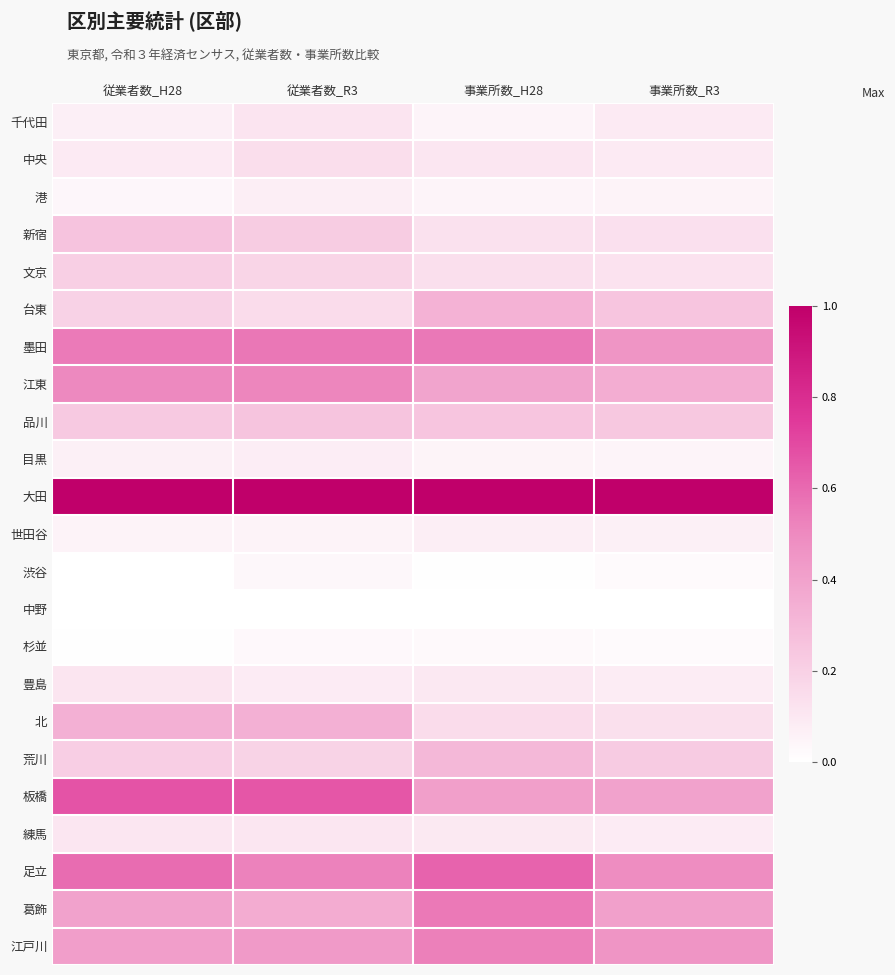

Reading left to right, list all the values displayed in this chart.

千代田: 従業者数_H28=0.1	従業者数_R3=0.1	事業所数_H28=0.0	事業所数_R3=0.1
中央: 従業者数_H28=0.1	従業者数_R3=0.1	事業所数_H28=0.1	事業所数_R3=0.1
港: 従業者数_H28=0.0	従業者数_R3=0.1	事業所数_H28=0.0	事業所数_R3=0.1
新宿: 従業者数_H28=0.3	従業者数_R3=0.2	事業所数_H28=0.1	事業所数_R3=0.1
文京: 従業者数_H28=0.2	従業者数_R3=0.2	事業所数_H28=0.1	事業所数_R3=0.1
台東: 従業者数_H28=0.2	従業者数_R3=0.2	事業所数_H28=0.3	事業所数_R3=0.2
墨田: 従業者数_H28=0.5	従業者数_R3=0.6	事業所数_H28=0.6	事業所数_R3=0.5
江東: 従業者数_H28=0.5	従業者数_R3=0.5	事業所数_H28=0.4	事業所数_R3=0.4
品川: 従業者数_H28=0.2	従業者数_R3=0.3	事業所数_H28=0.2	事業所数_R3=0.2
目黒: 従業者数_H28=0.1	従業者数_R3=0.1	事業所数_H28=0.0	事業所数_R3=0.0
大田: 従業者数_H28=1.0	従業者数_R3=1.0	事業所数_H28=1.0	事業所数_R3=1.0
世田谷: 従業者数_H28=0.1	従業者数_R3=0.1	事業所数_H28=0.1	事業所数_R3=0.1
渋谷: 従業者数_H28=0.0	従業者数_R3=0.0	事業所数_H28=0.0	事業所数_R3=0.0
中野: 従業者数_H28=0.0	従業者数_R3=0.0	事業所数_H28=0.0	事業所数_R3=0.0
杉並: 従業者数_H28=0.0	従業者数_R3=0.0	事業所数_H28=0.0	事業所数_R3=0.0
豊島: 従業者数_H28=0.1	従業者数_R3=0.1	事業所数_H28=0.1	事業所数_R3=0.1
北: 従業者数_H28=0.3	従業者数_R3=0.3	事業所数_H28=0.1	事業所数_R3=0.1
荒川: 従業者数_H28=0.2	従業者数_R3=0.2	事業所数_H28=0.3	事業所数_R3=0.2
板橋: 従業者数_H28=0.7	従業者数_R3=0.7	事業所数_H28=0.4	事業所数_R3=0.4
練馬: 従業者数_H28=0.1	従業者数_R3=0.1	事業所数_H28=0.1	事業所数_R3=0.1
足立: 従業者数_H28=0.6	従業者数_R3=0.5	事業所数_H28=0.6	事業所数_R3=0.5
葛飾: 従業者数_H28=0.4	従業者数_R3=0.4	事業所数_H28=0.6	事業所数_R3=0.4
江戸川: 従業者数_H28=0.4	従業者数_R3=0.4	事業所数_H28=0.5	事業所数_R3=0.5